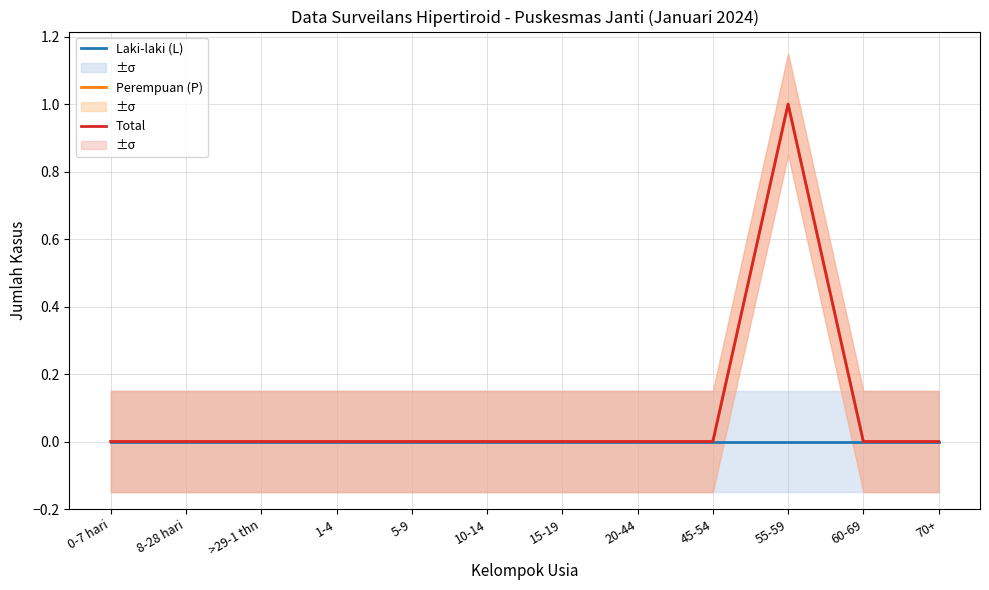

At which label is Laki-laki (L) closest to 0?

0-7 hari